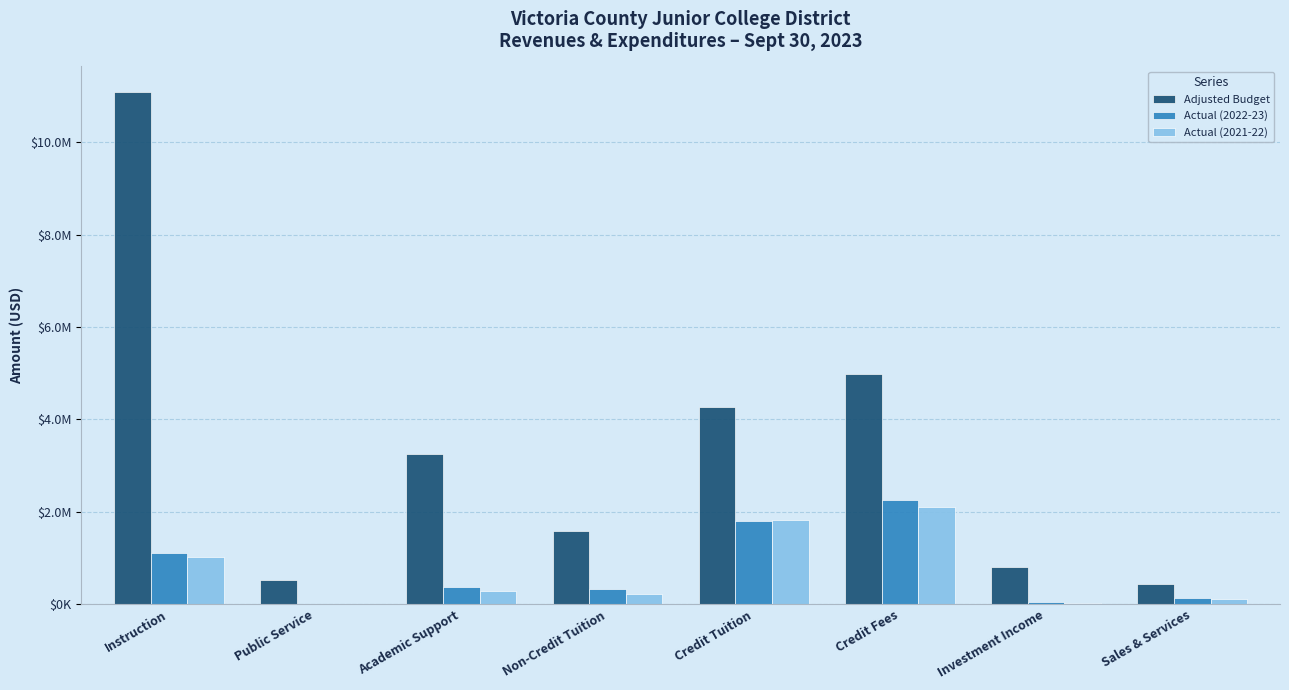

Does the chart contain stacked bars?

No